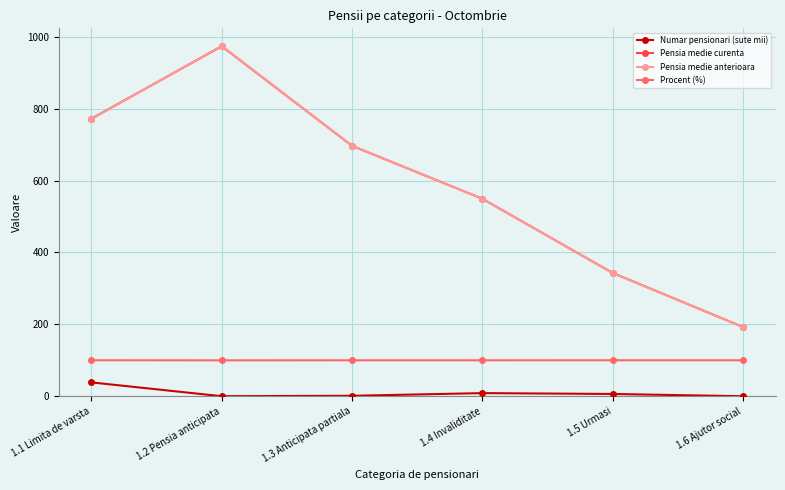

True or false: Pensia medie curenta and Numar pensionari (sute mii) intersect in this chart.

False